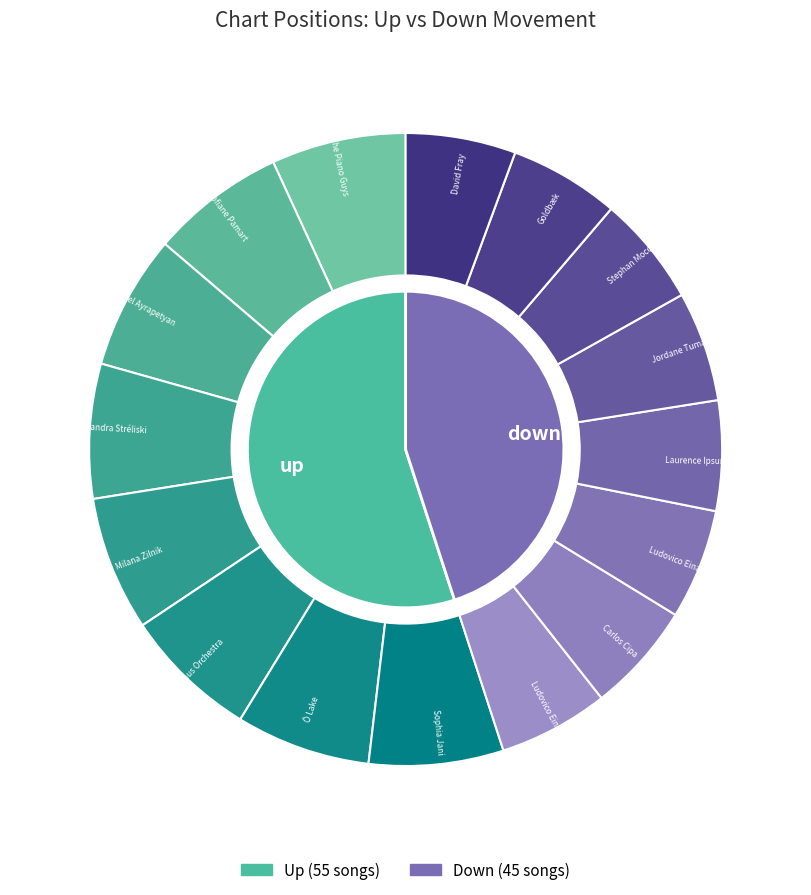

To the nearest percent, what percentage of the pie is up?

55%